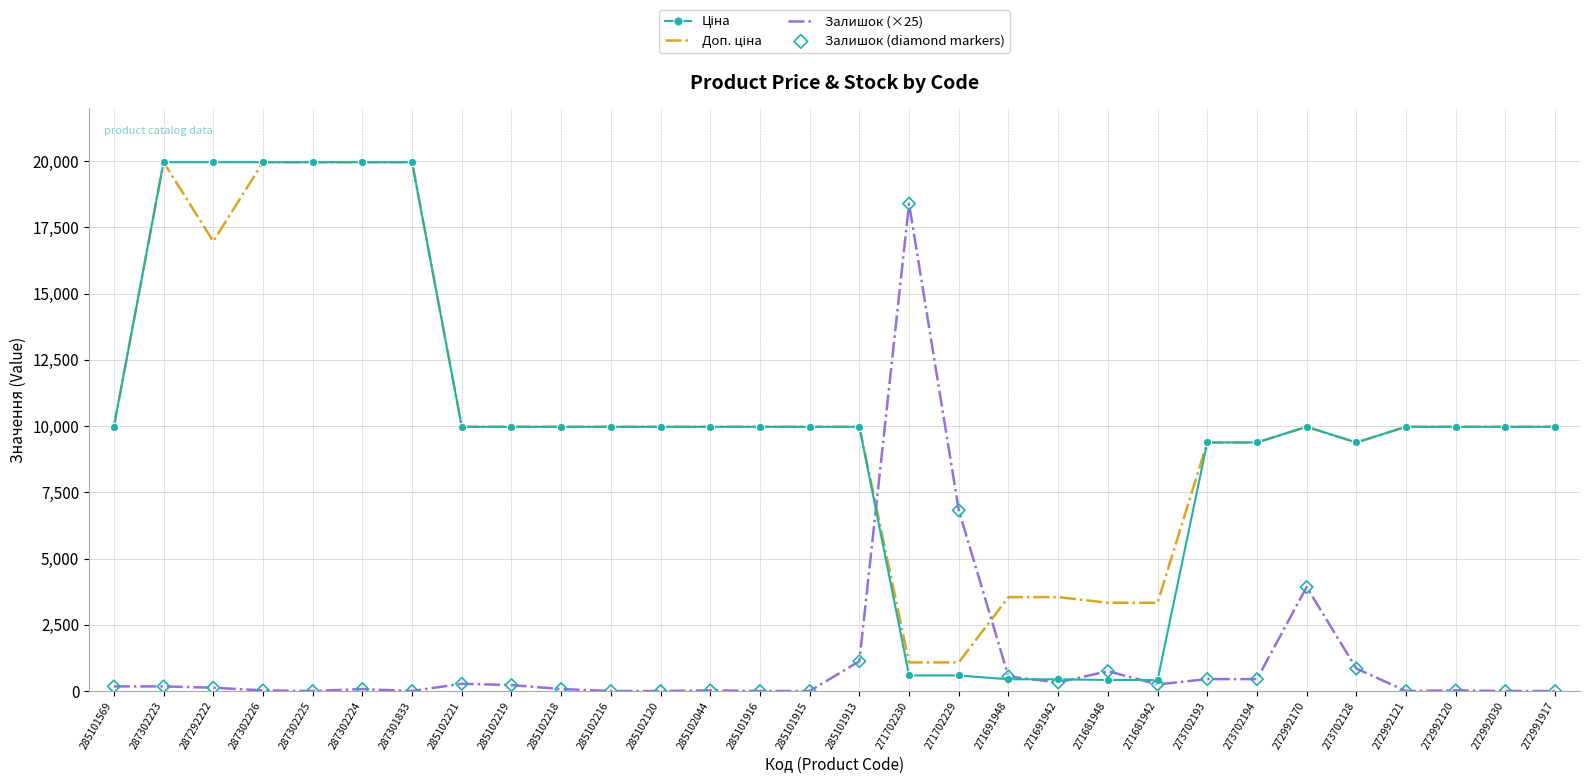

What is the total value across all series at 285102216?

19950.0